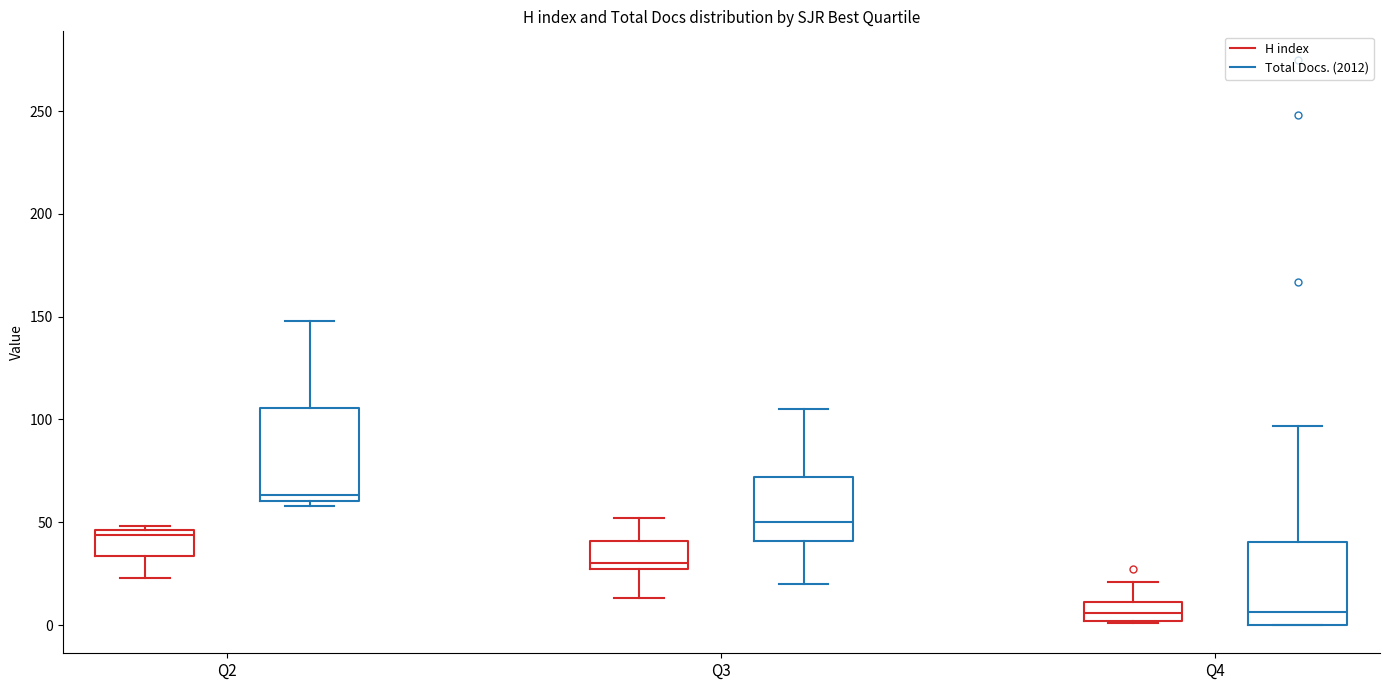

Reading left to right, read every box against the y-axis: the position of its median line, the range the box covers, and the ends of its whiskers. The values are not printed on the chart, so give them approximately, as read against the axis.

Q2 (H index): median 45 (just below the box's upper edge), box 35 to 45, whiskers 25 to 50
Q2 (Total Docs. (2012)): median 65, box 60 to 105, whiskers 60 (just below the box's lower edge) to 150
Q3 (H index): median 30, box 25 to 40, whiskers 15 to 50
Q3 (Total Docs. (2012)): median 50, box 40 to 70, whiskers 20 to 105
Q4 (H index): median 5, box 0 to 10, whiskers 0 to 20
Q4 (Total Docs. (2012)): median 5, box 0 to 40, whiskers 0 to 95